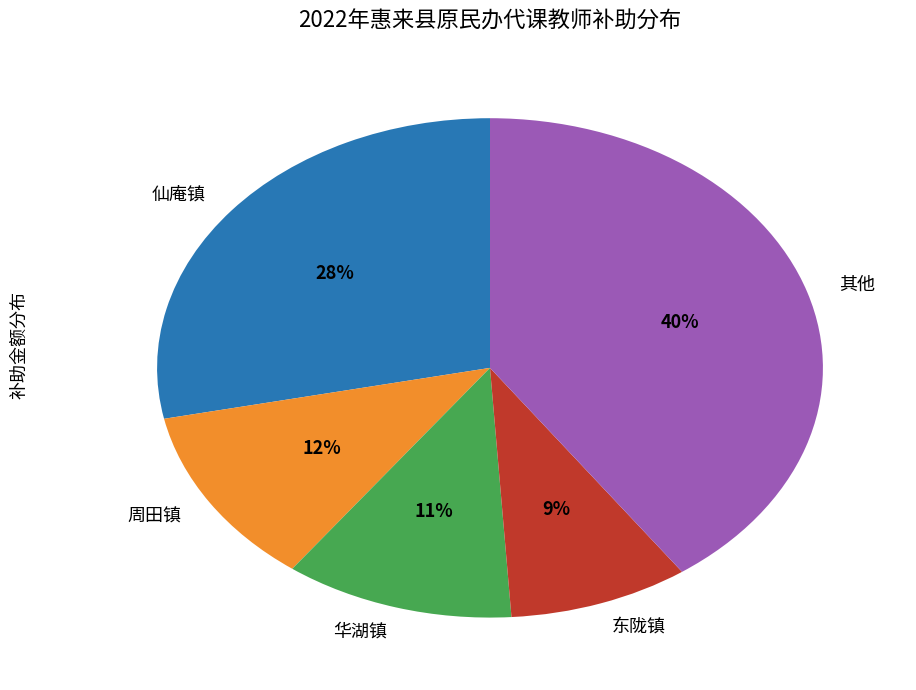

What percentage is the 周田镇 slice, to the nearest percent?

12%